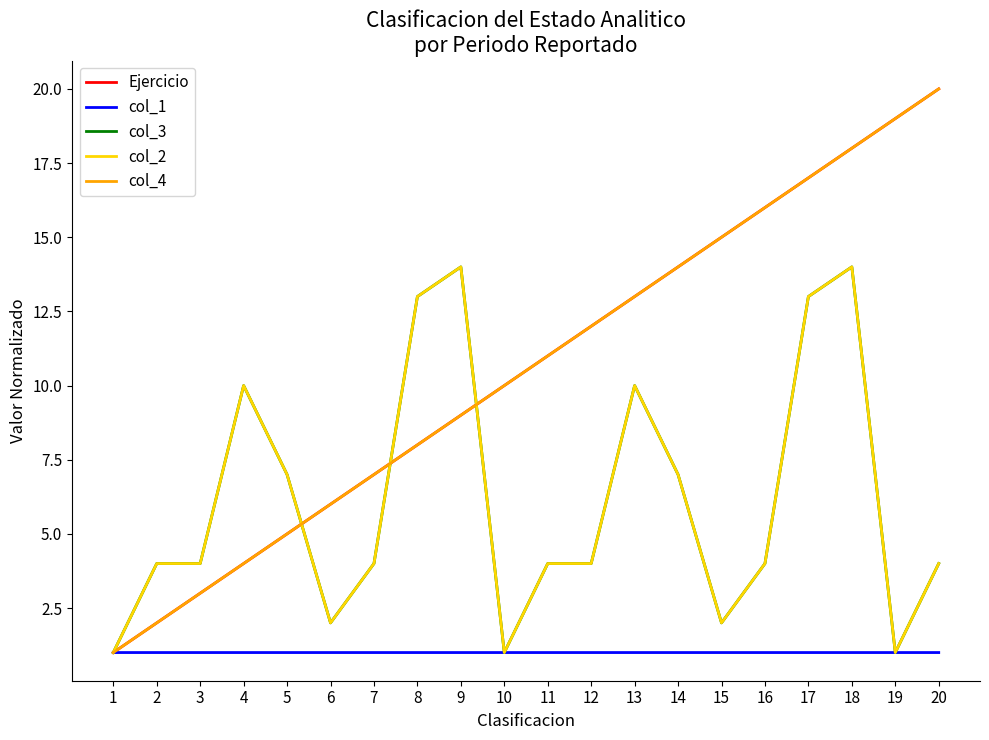

Which category has the highest value in the Ejercicio series?

20